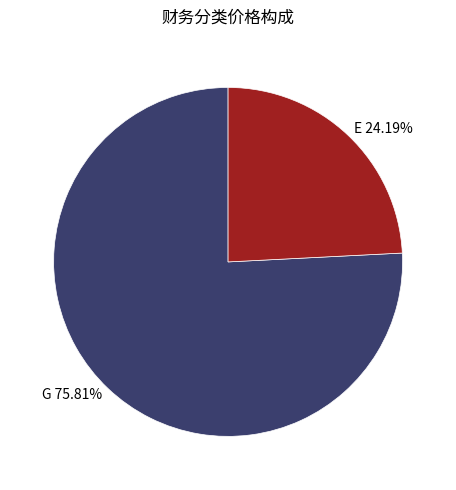

Which category has the biggest portion of the pie?

G 75.81%